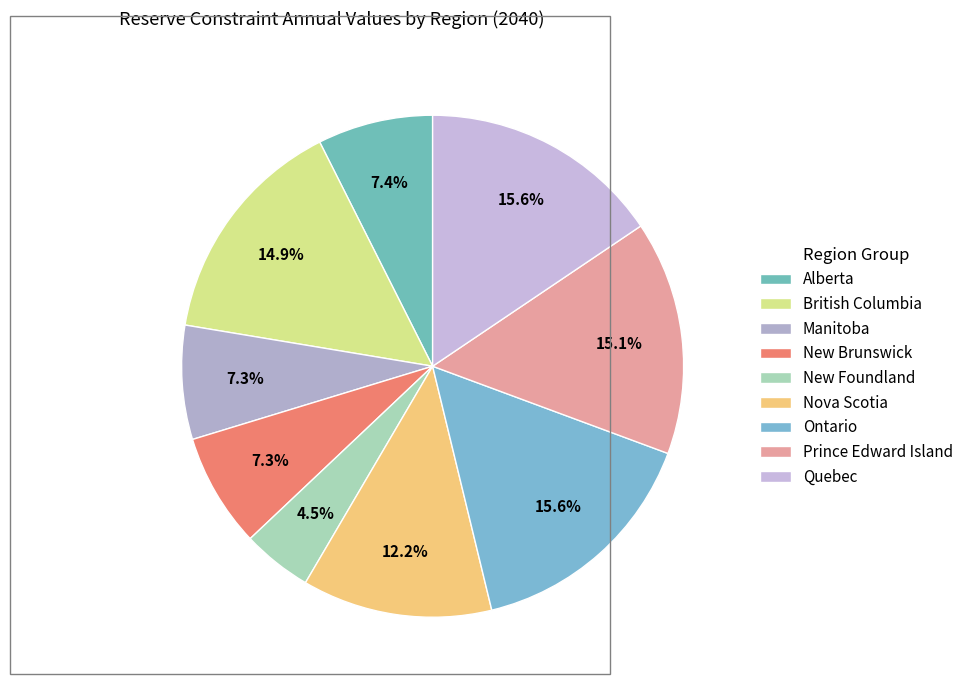

Rank the categories by value from highest to lowest.

Canada_Ontario, Canada_Quebec, Canada_Prince Edward island, Canada_British Columbia, Canada_Nova Scotia, Canada_Alberta, Canada_Manitoba, Canada_New Brunswick, Canada_New Foundland